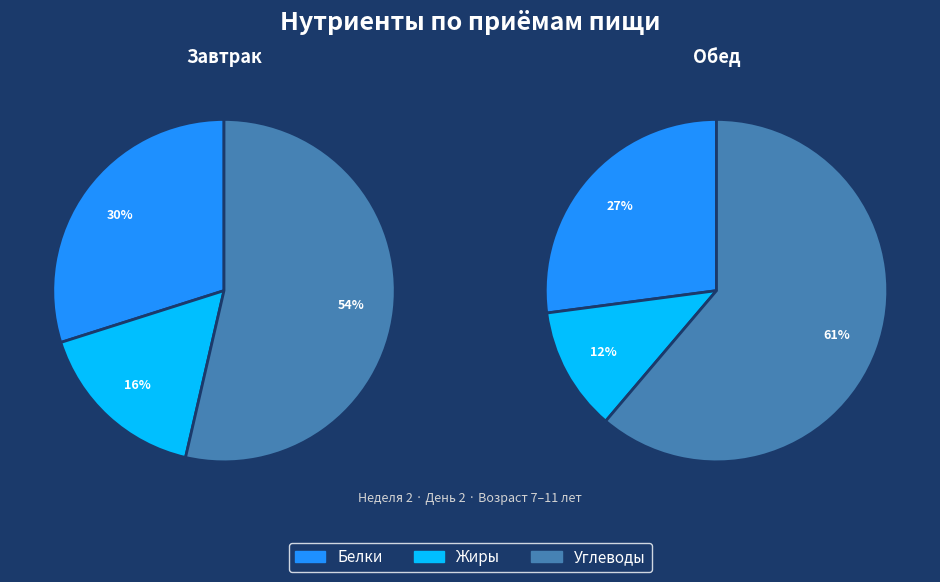

At Обед, list the series in order from smallest to largest.

Жиры, Белки, Углеводы